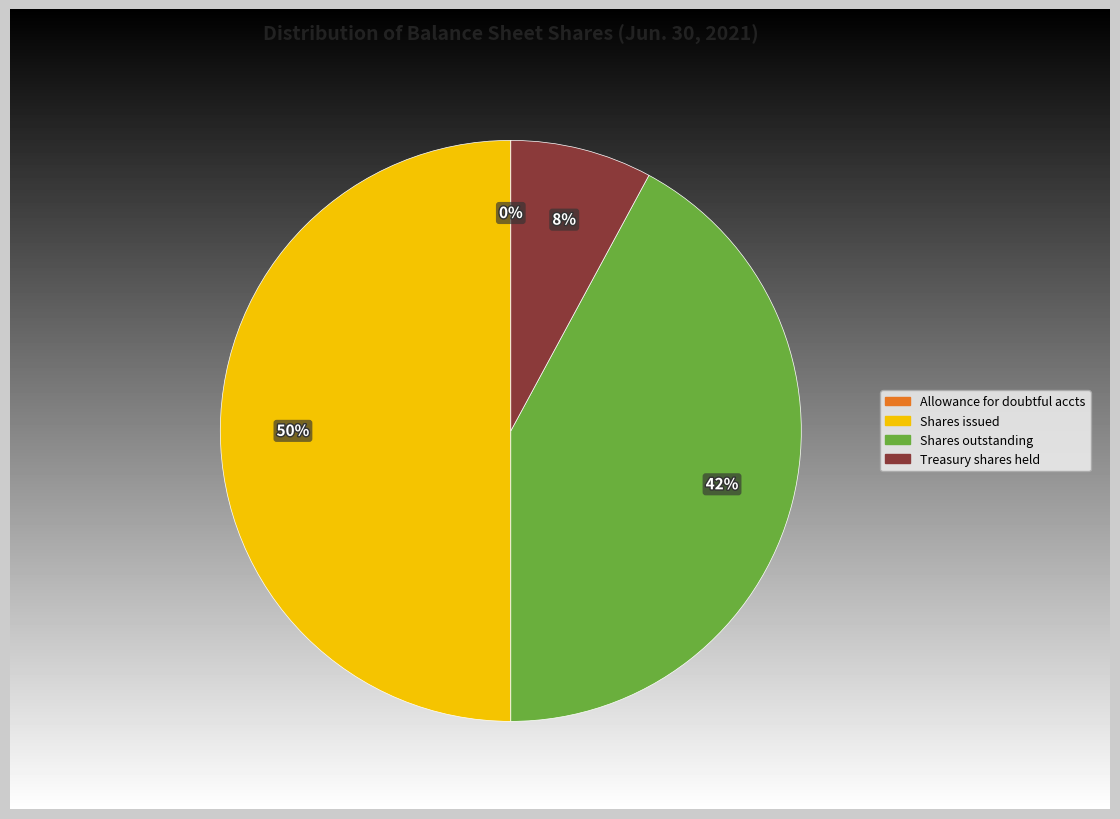

Count the number of slices in the pie.

4